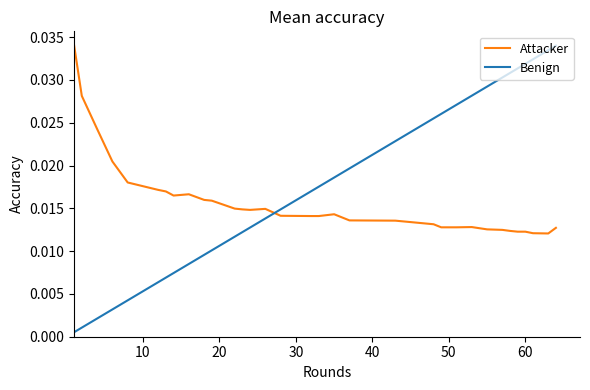

Which series has the largest total across all categories?

Benign